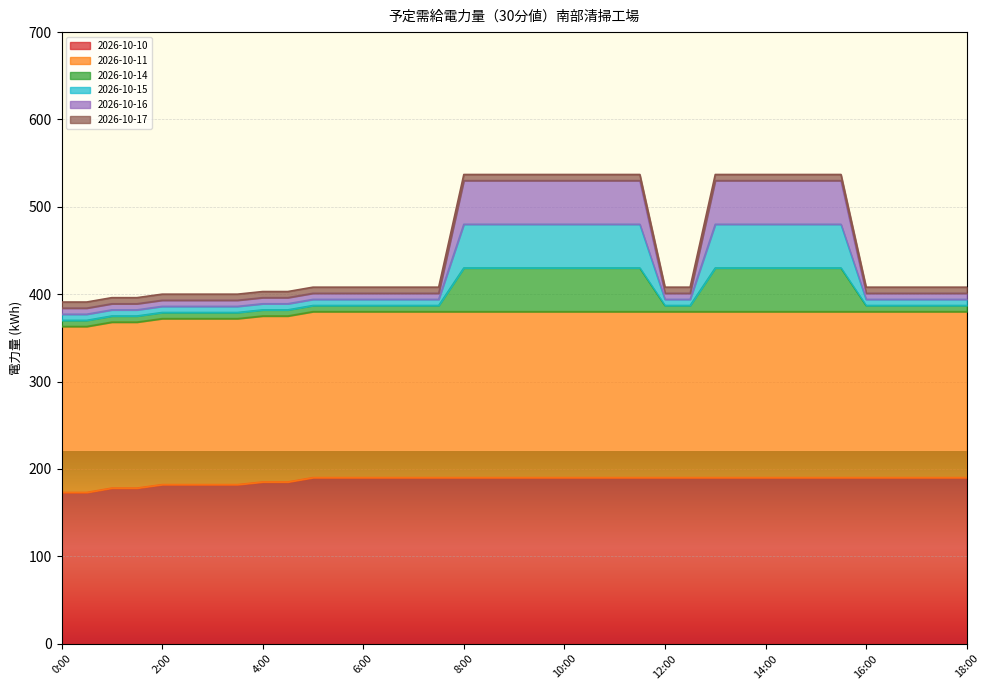

True or false: 2026-10-15 has more than 0 points higher than both neighbors.

False